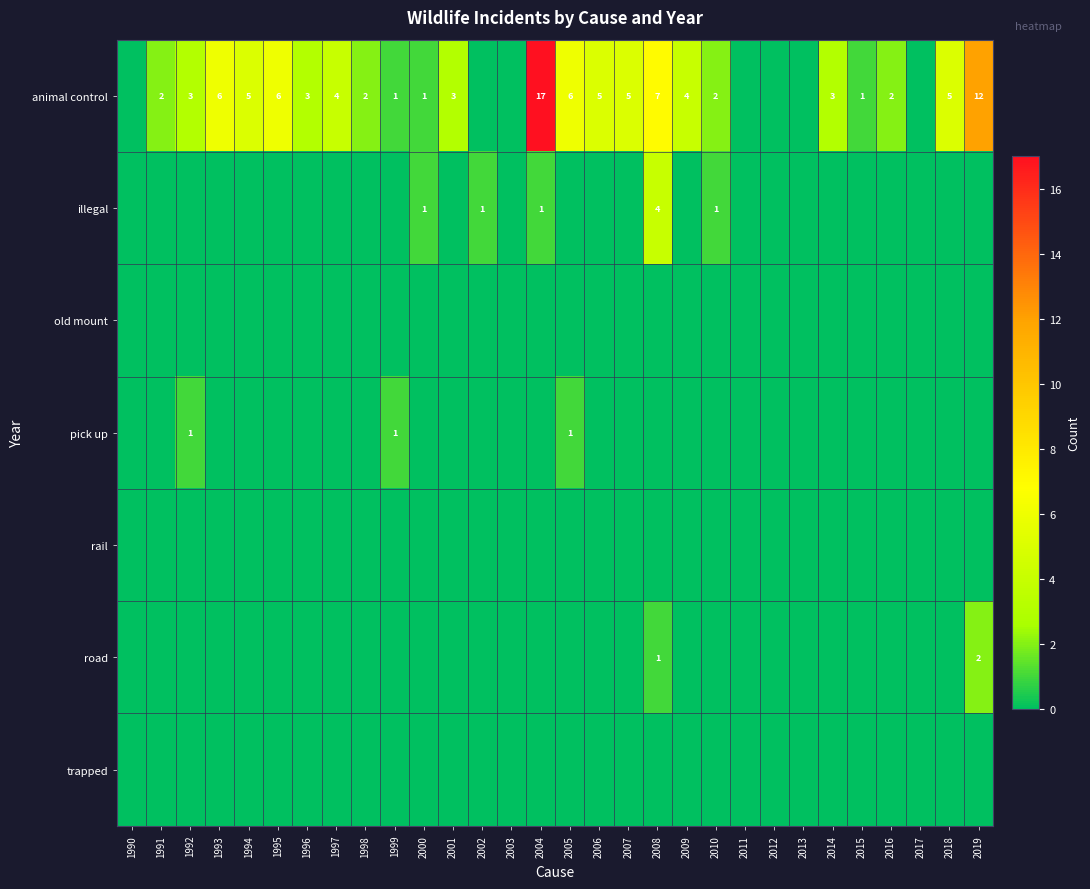

Between 1996 and 1993, which is larger?

1993